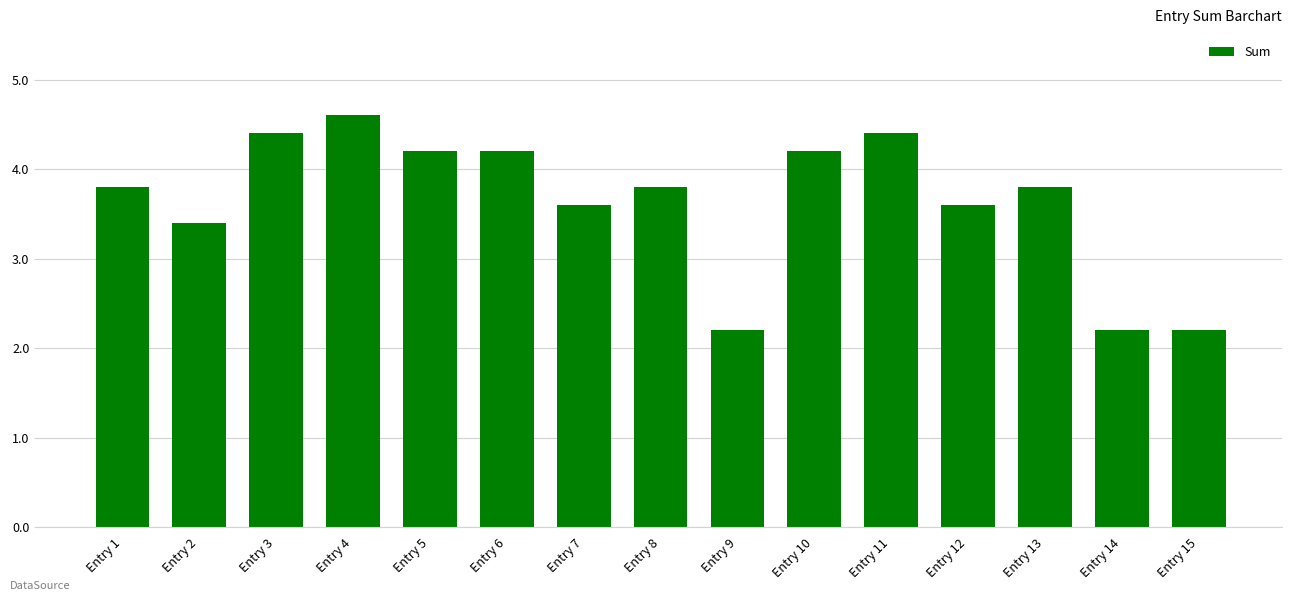

What is the value of the 12th bar from the left?

3.6